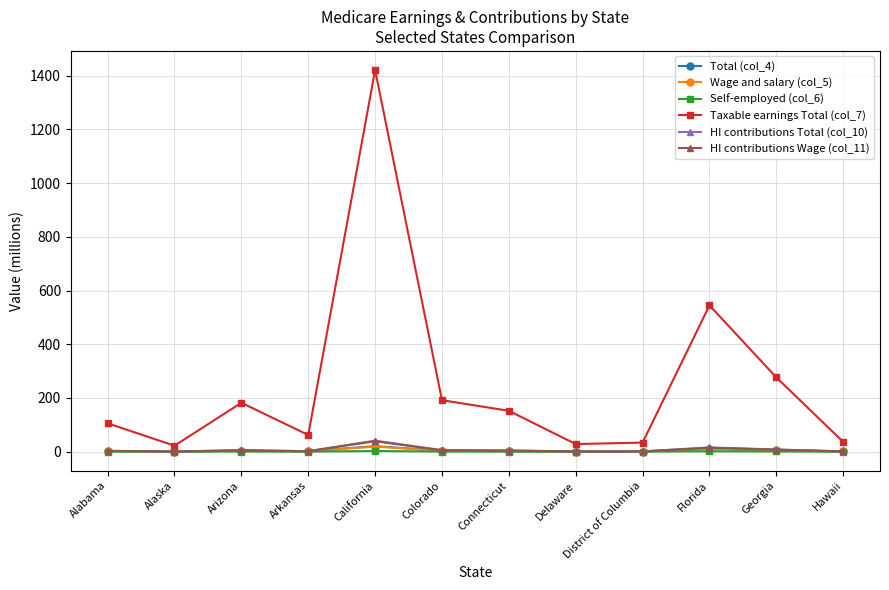

True or false: HI contributions Wage (col_11) and HI contributions Total (col_10) intersect in this chart.

False